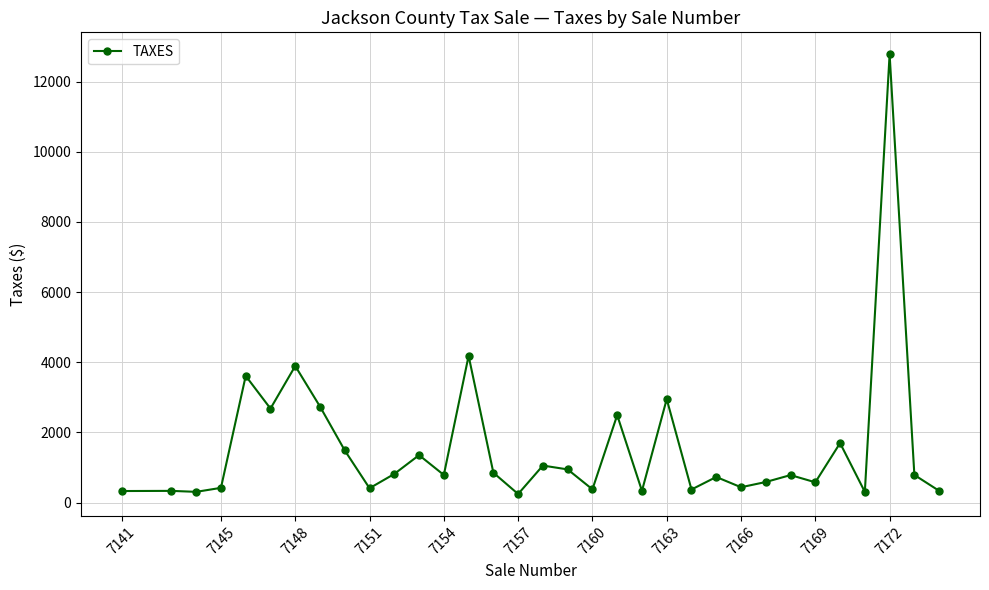

True or false: there are more than 0 points higher than both neighbors.

True